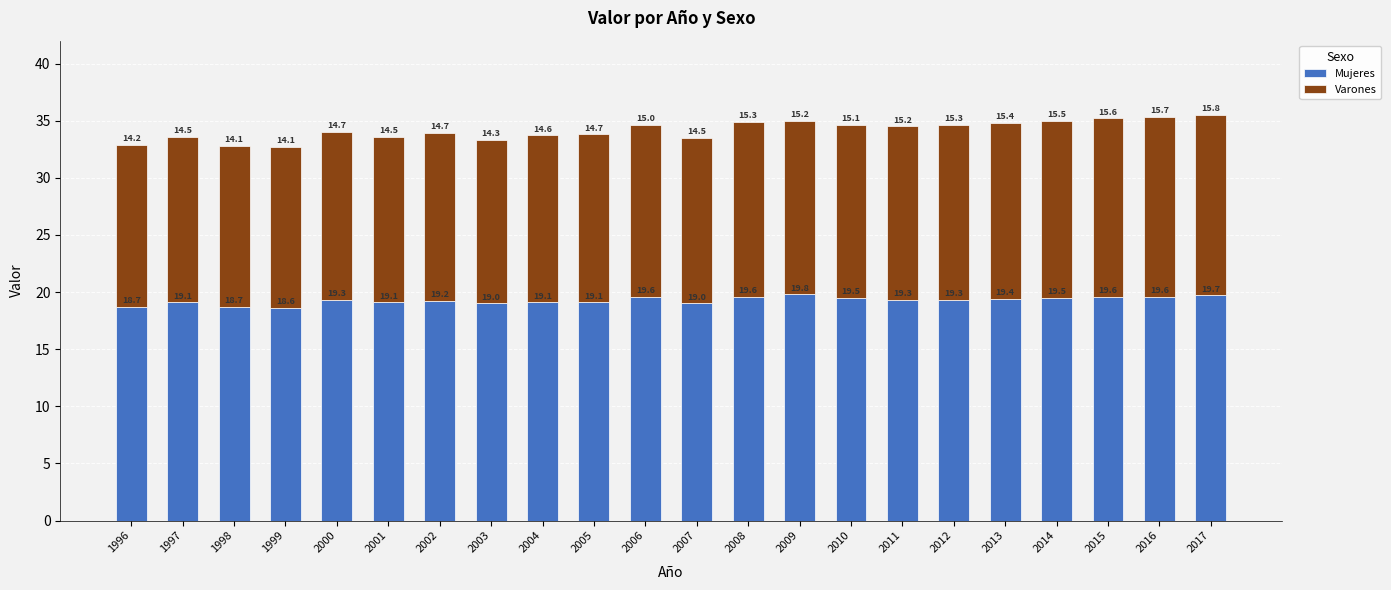

What is the difference between the Mujeres values at 2006 and 2012?

0.3